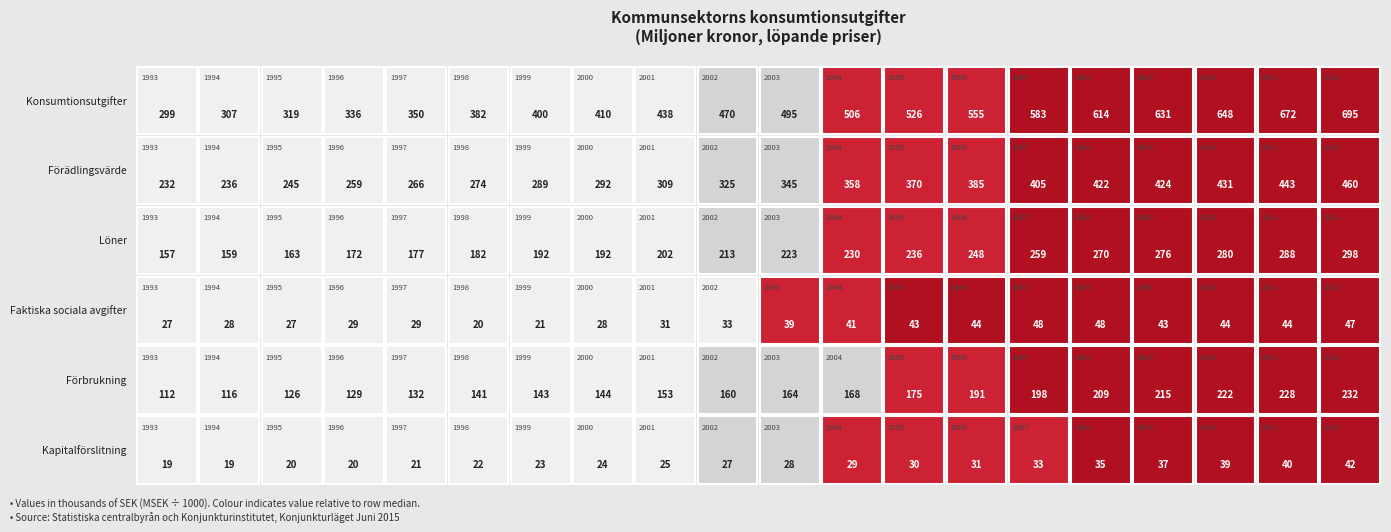

Is it true that Faktiska sociala avgifter equals 58283 at 2005?

False